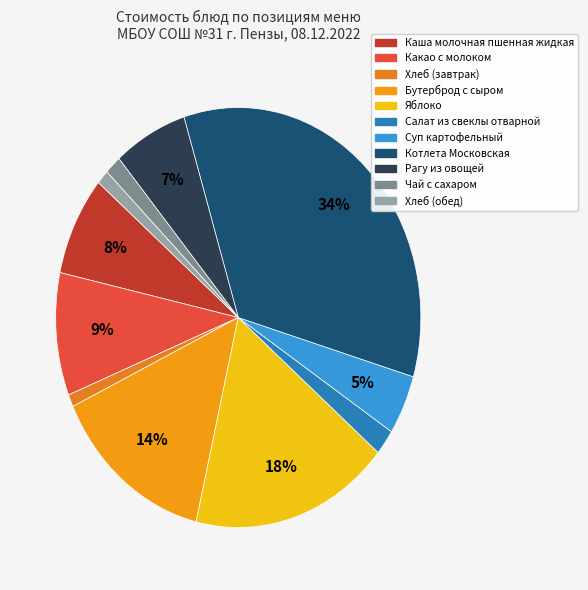

What is the change in value from Каша молочная пшенная жидкая to Чай с сахаром?

-10.2